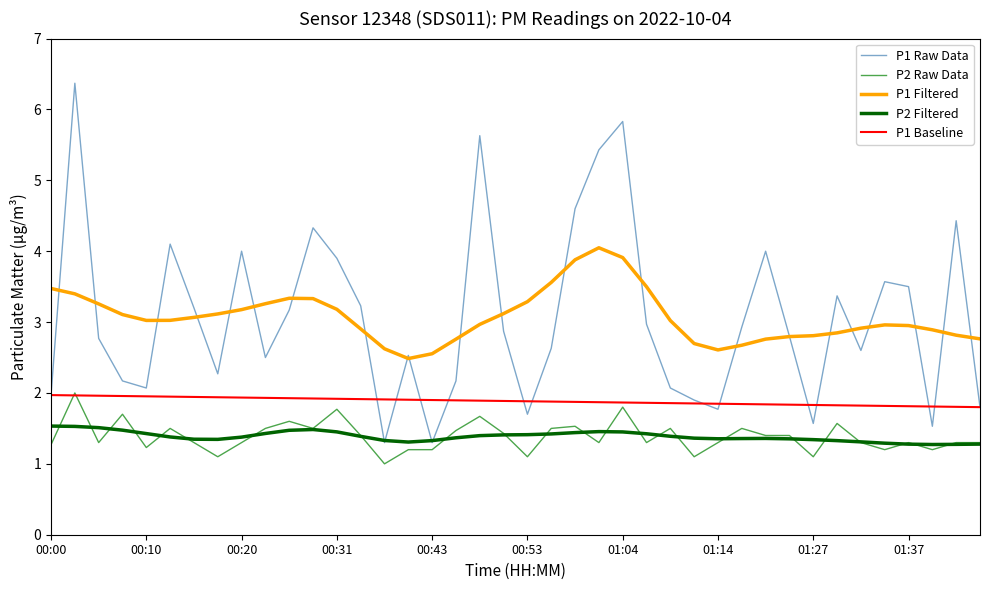

Does the chart have visible grid lines?

No